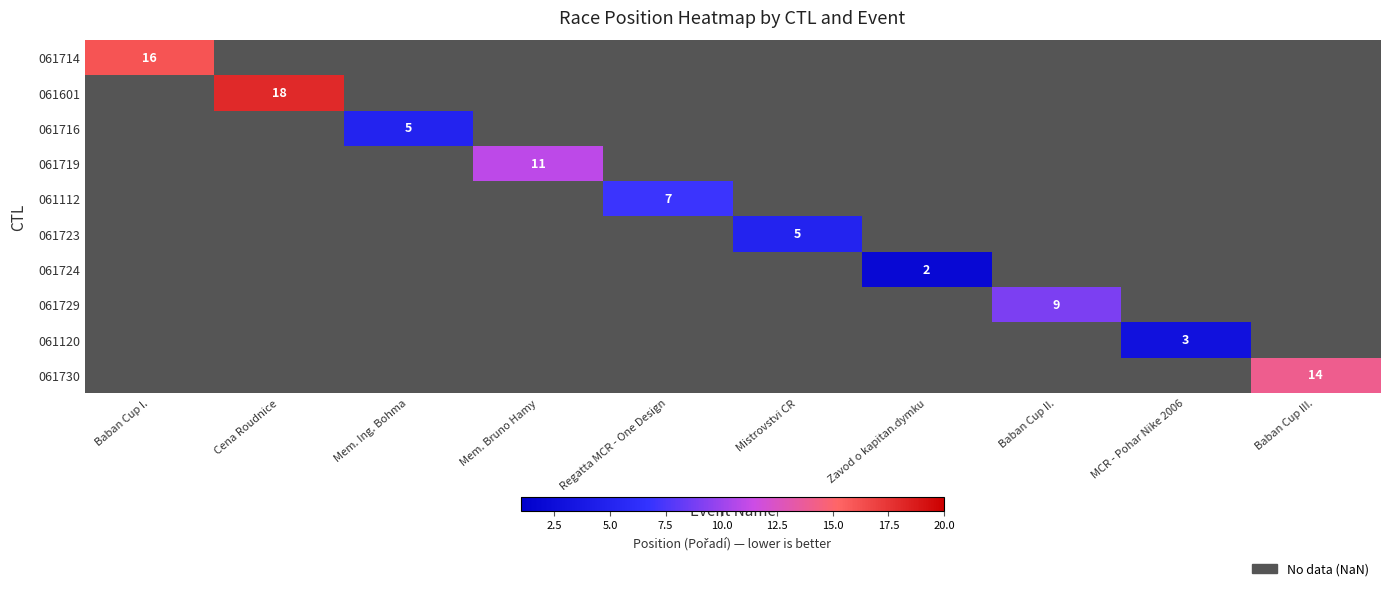

How many series are shown in this chart?

10